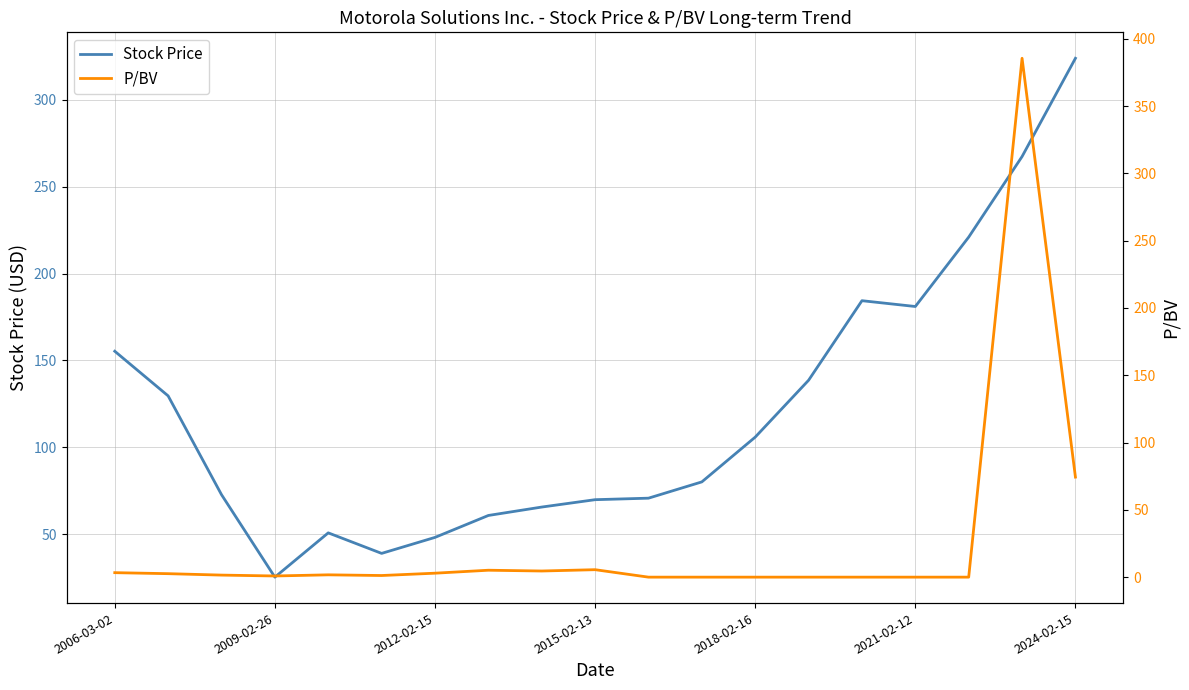

What is the difference between the maximum and minimum values in the P/BV series?

385.5